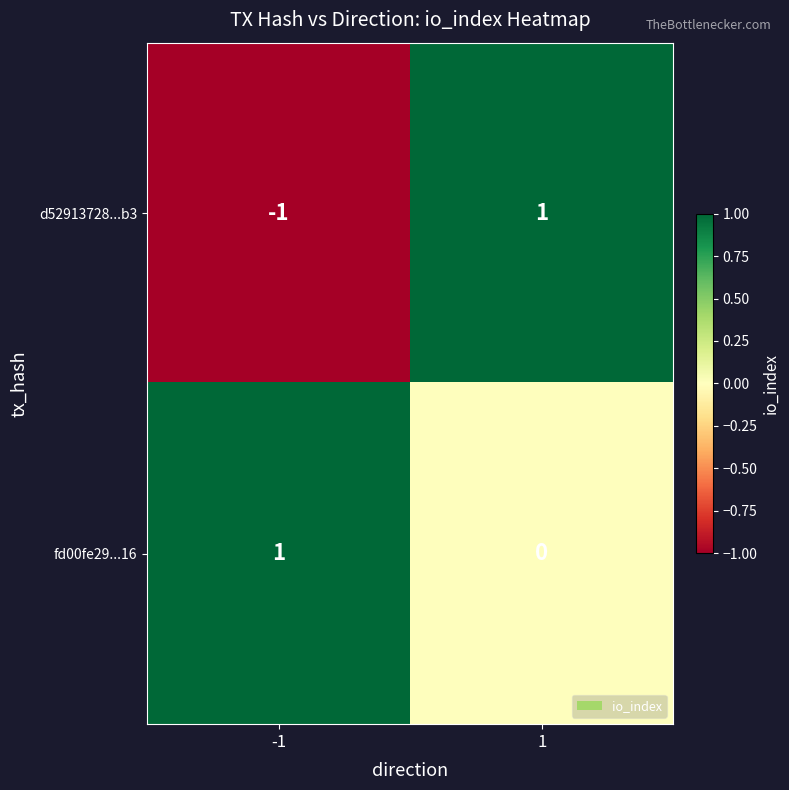

At which category is the sum across all series the highest?

1